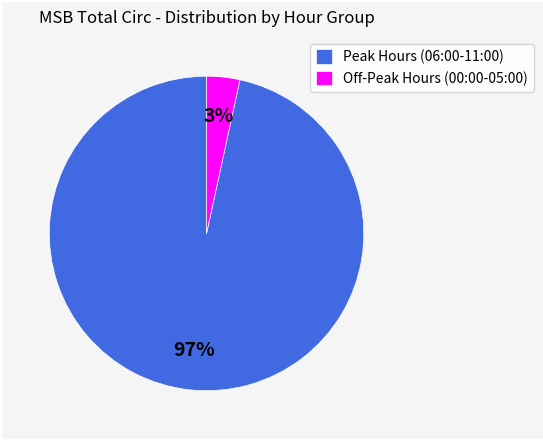

Is there a majority slice in this chart?

Yes